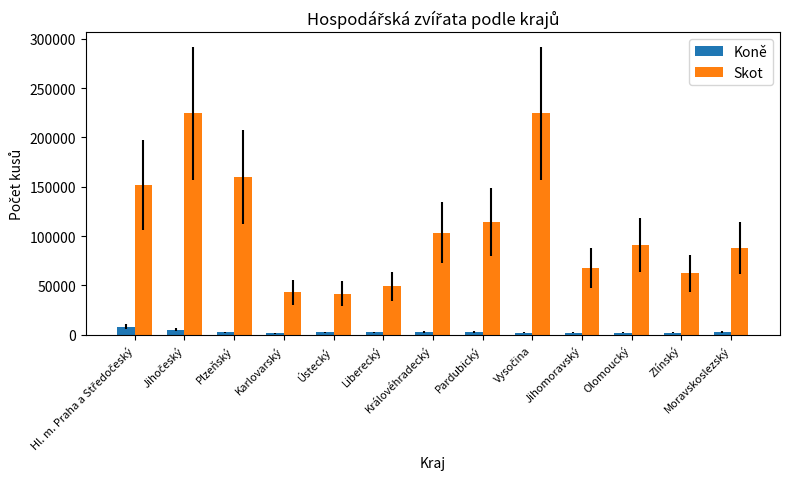

Which series has the largest total across all categories?

Skot